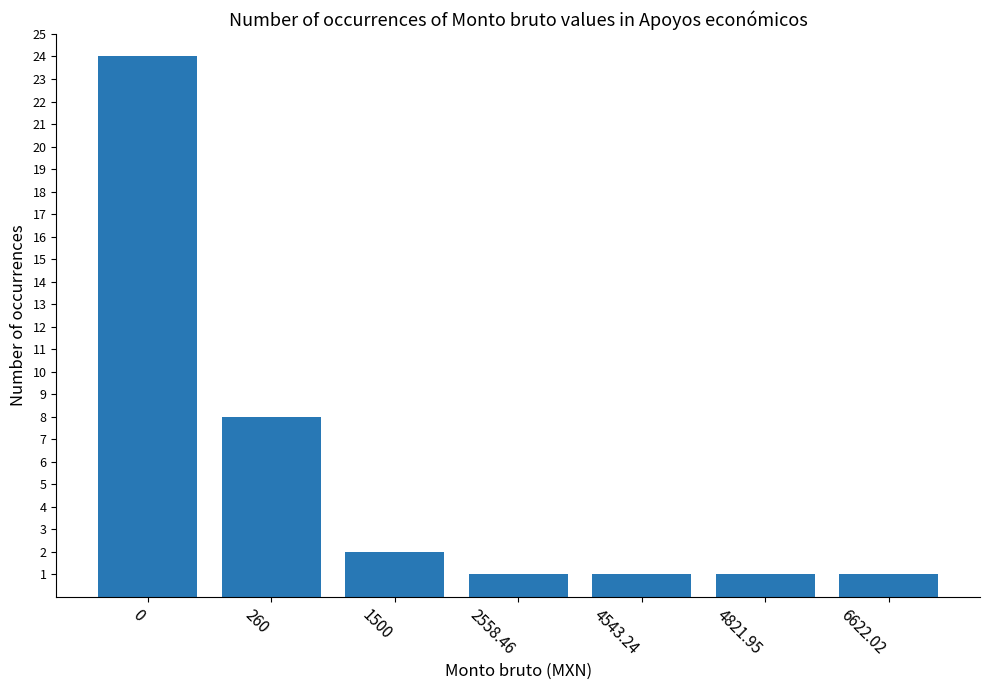

What is the maximum value shown in the chart?

24